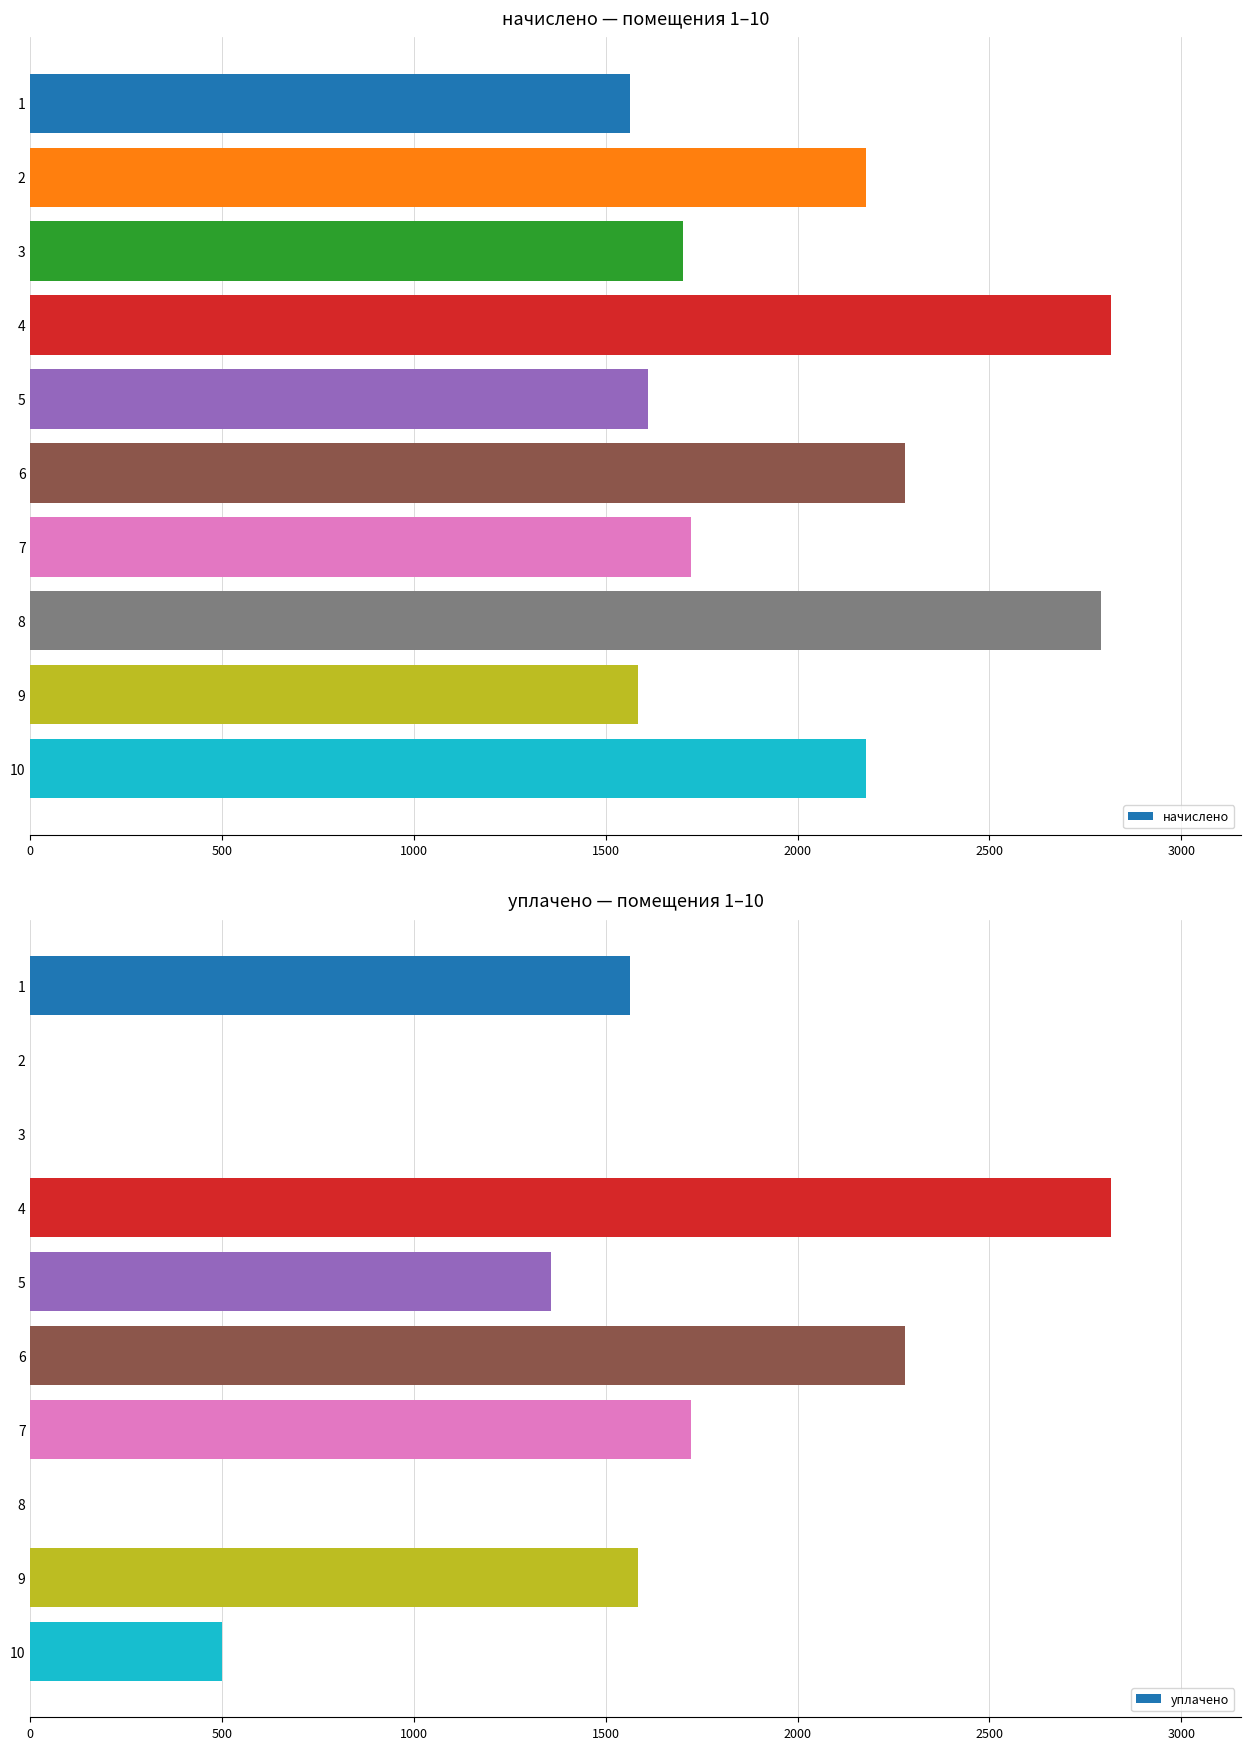

What is the lowest value of the начислено series?

1563.8